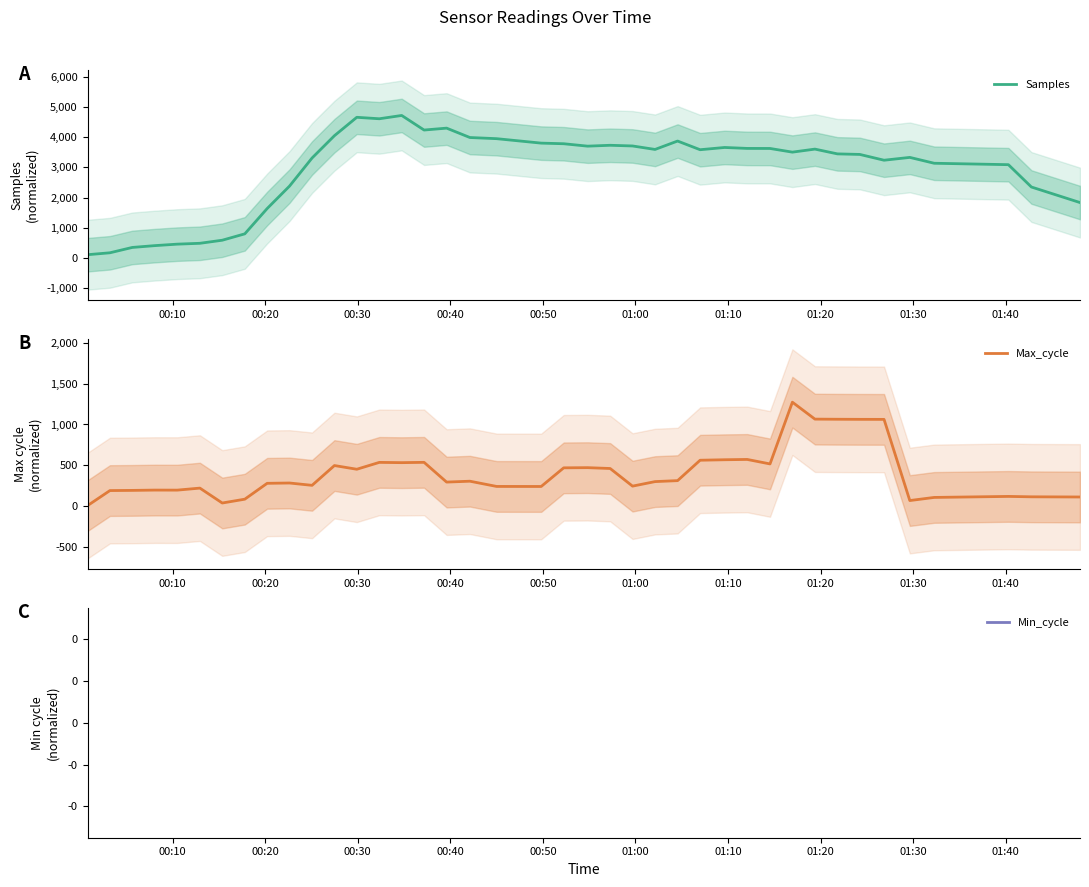

What is the highest value of the Max_cycle series?

1273.0